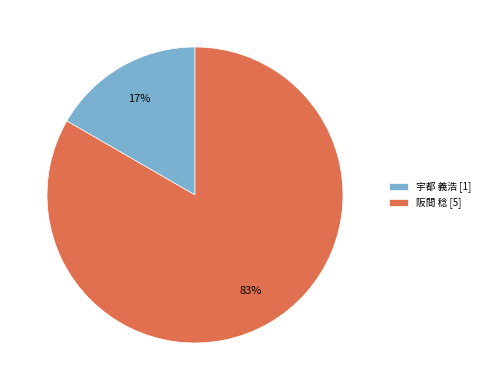

How many segments does this pie chart have?

2